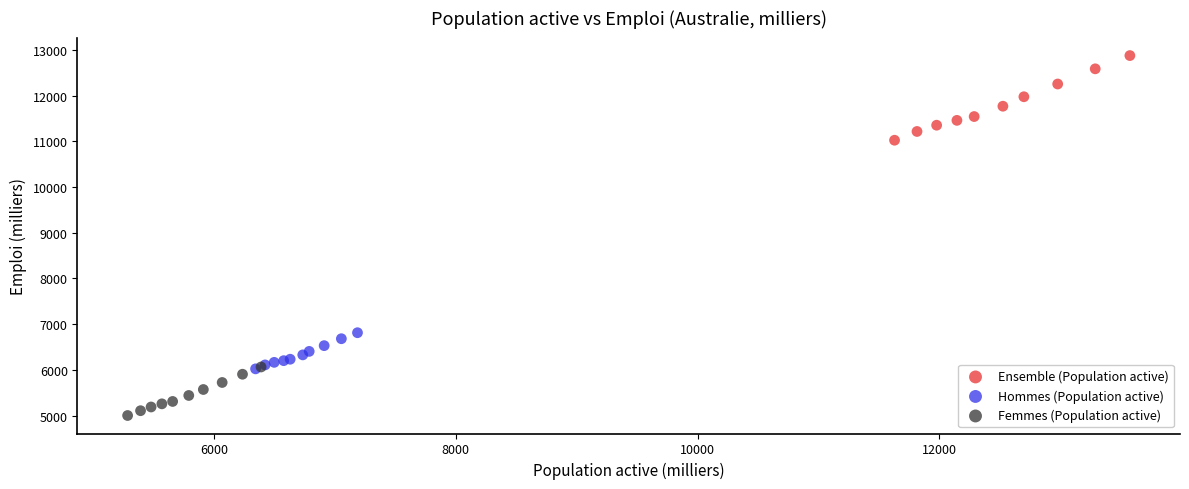

Which series reaches the minimum Y coordinate?

Femmes (Population active)